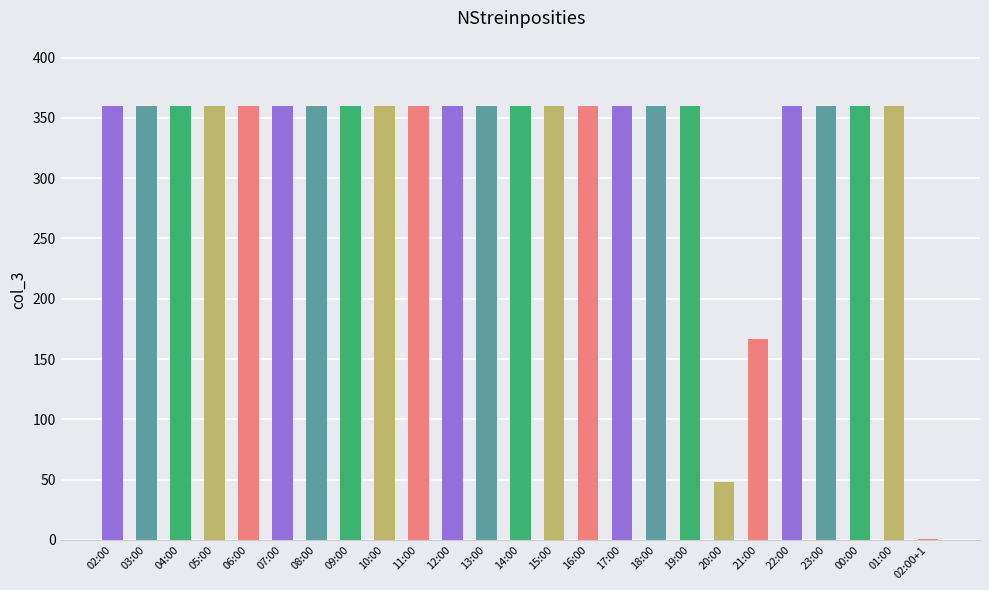

The value at 22:00 is 360. True or false?

True